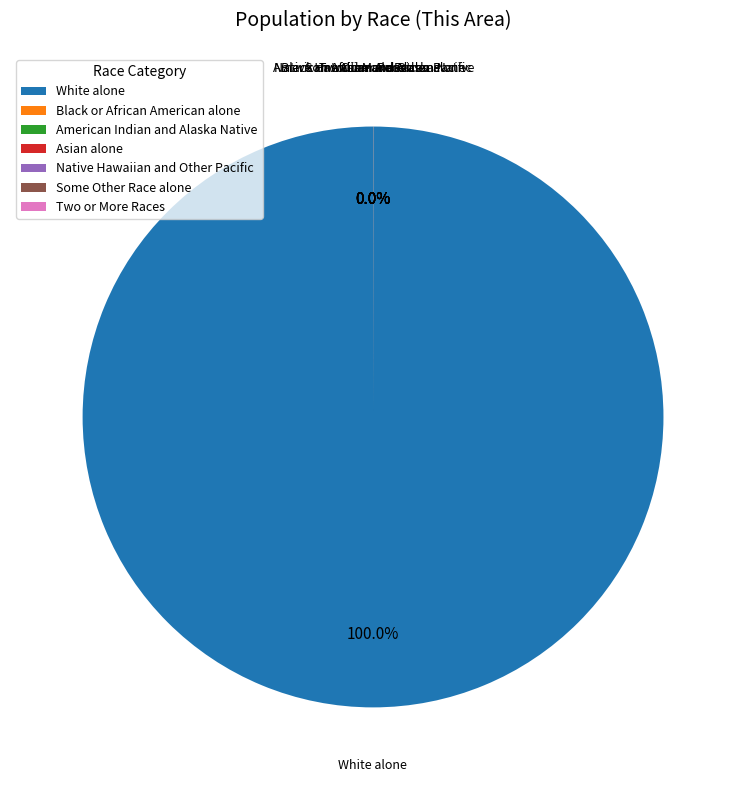

Is White alone the majority of the pie?

Yes